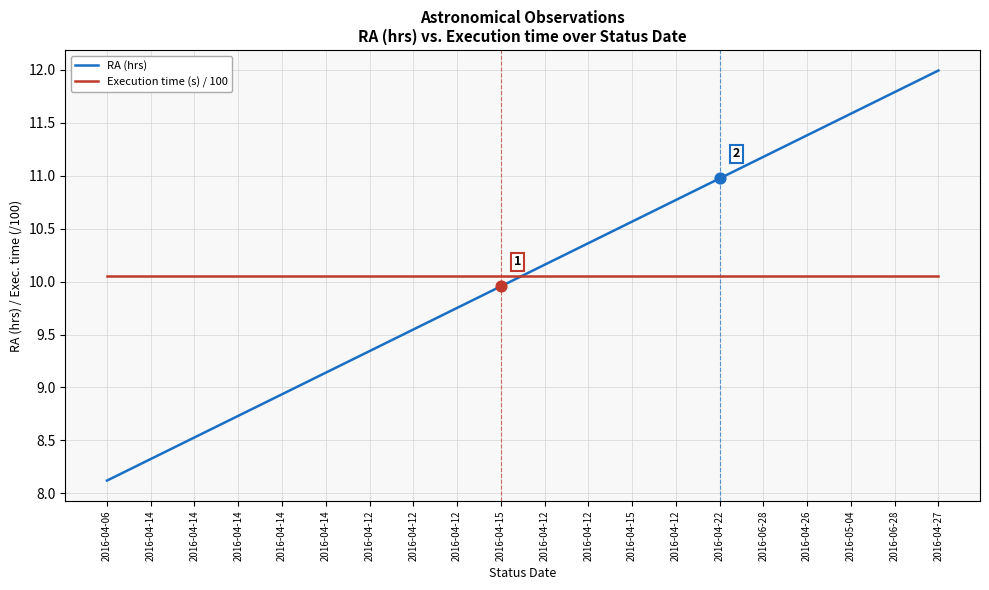

Which series has the largest total across all categories?

RA (hrs)